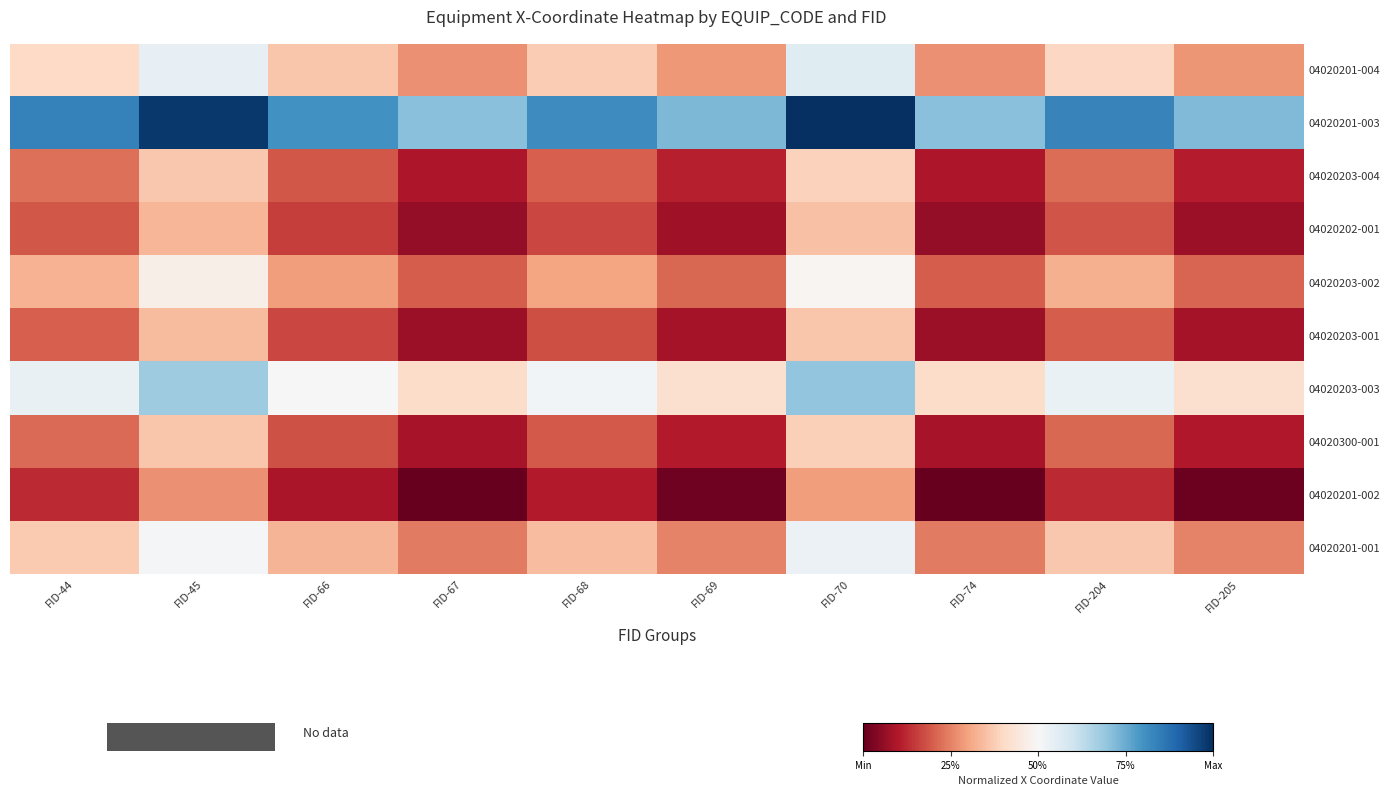

True or false: 04020203-004 has a value of 0.1 at FID-205.

True